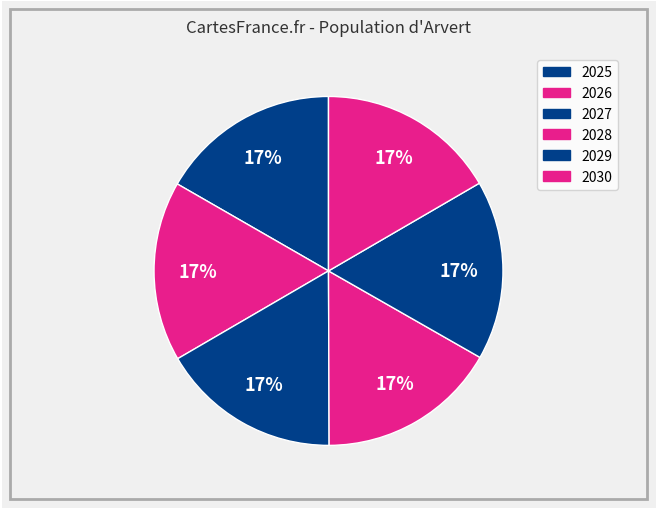

How many segments does this pie chart have?

6